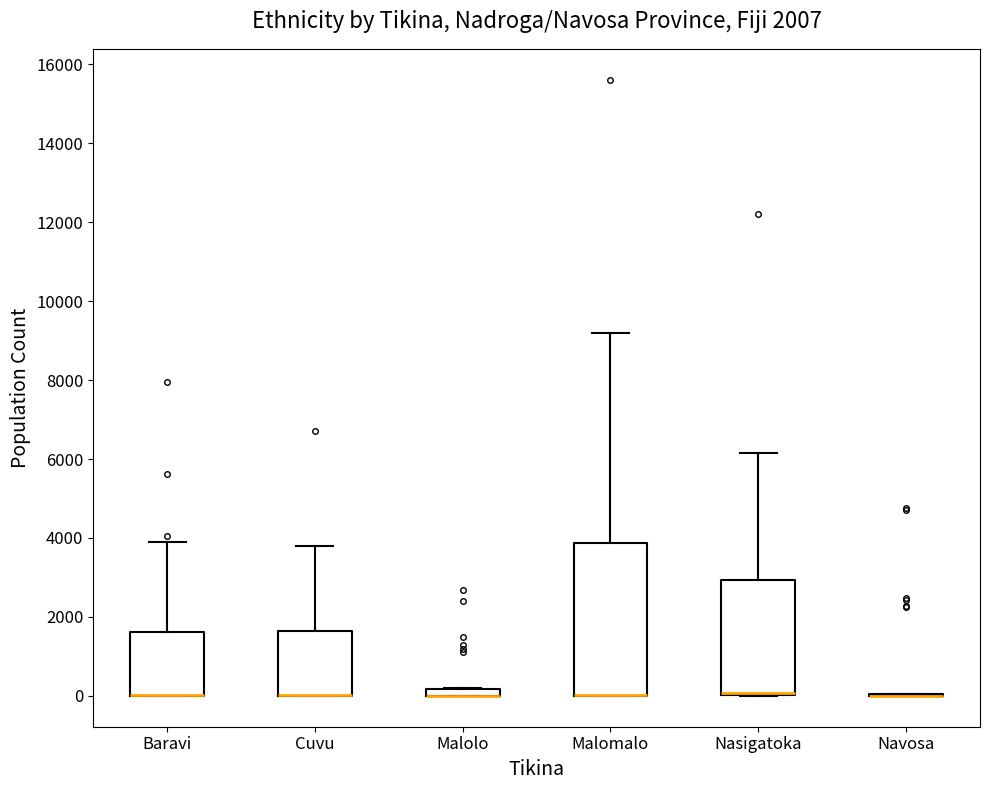

Which box is the tallest, from its lower edge to its upper edge?

Malomalo